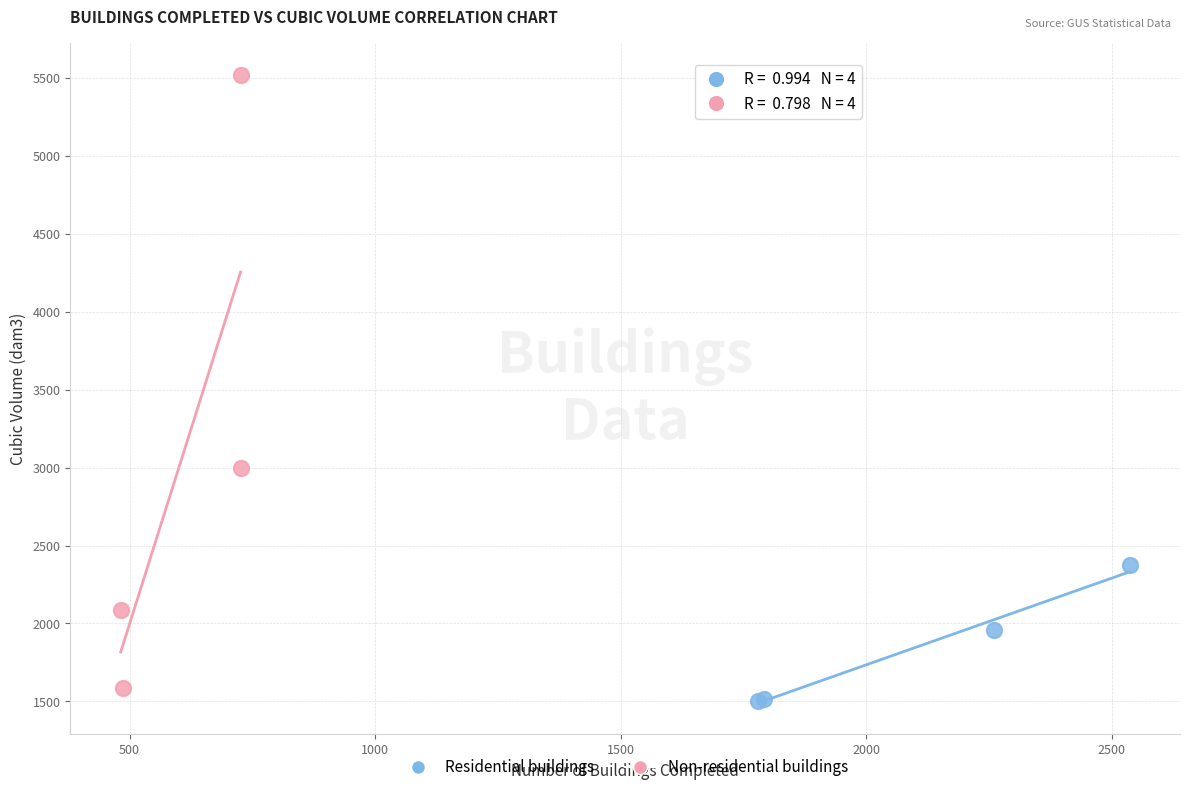

Which series reaches the maximum Y coordinate?

Non-residential buildings